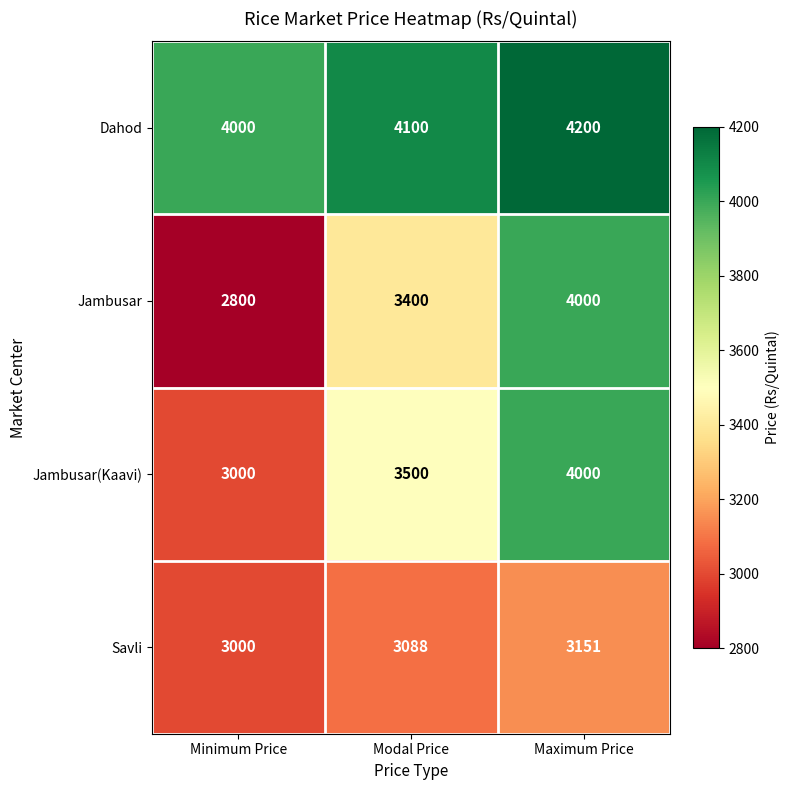

Which series has the largest total across all categories?

Dahod